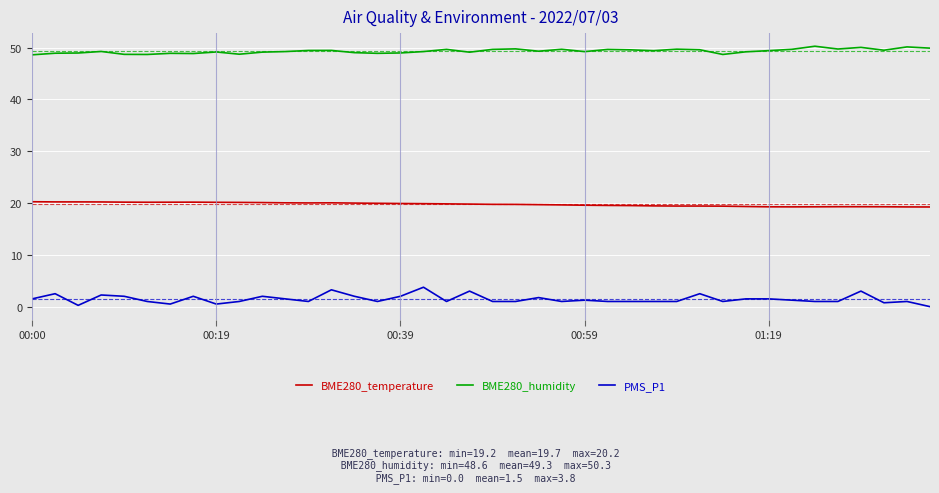

True or false: BME280_humidity and BME280_temperature cross at least once.

False